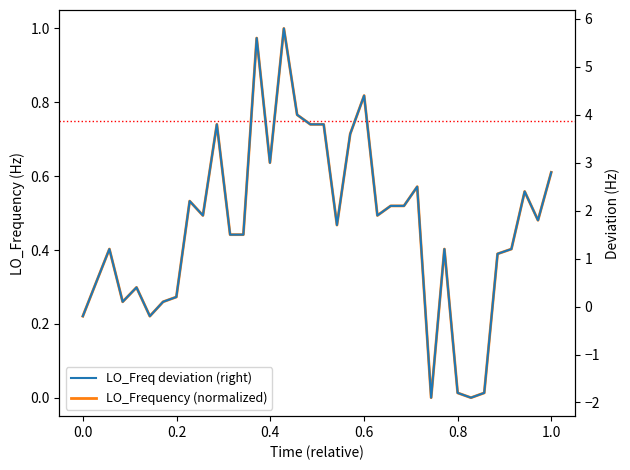

What is the highest value of the LO_Freq deviation (right) series?

5.8